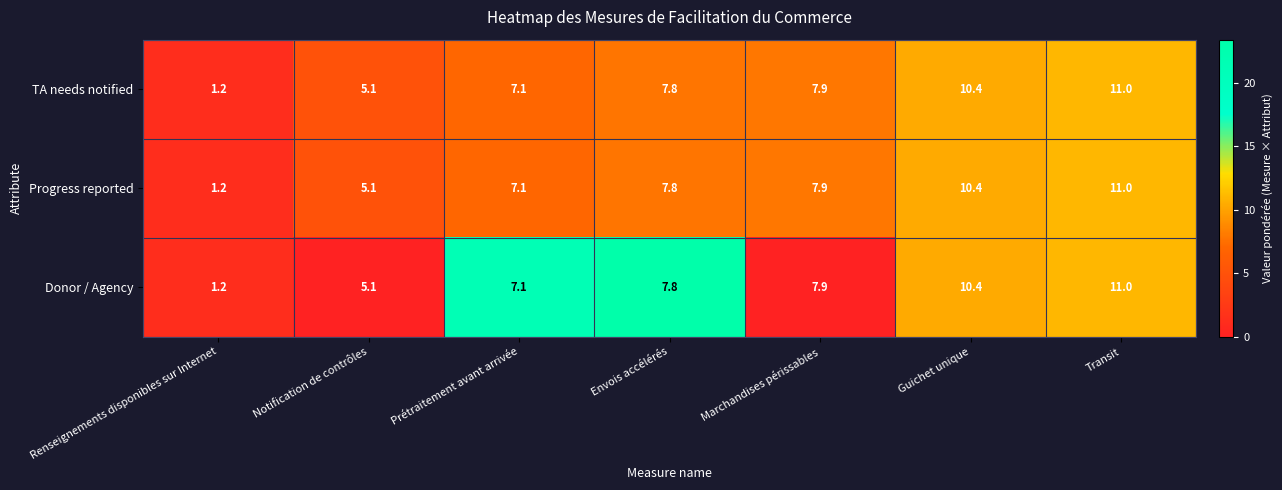

Rank the categories by TA needs notified value from highest to lowest.

Transit, Guichet unique, Marchandises périssables, Envois accélérés, Prétraitement avant arrivée, Notification de contrôles, Renseignements disponibles sur Internet